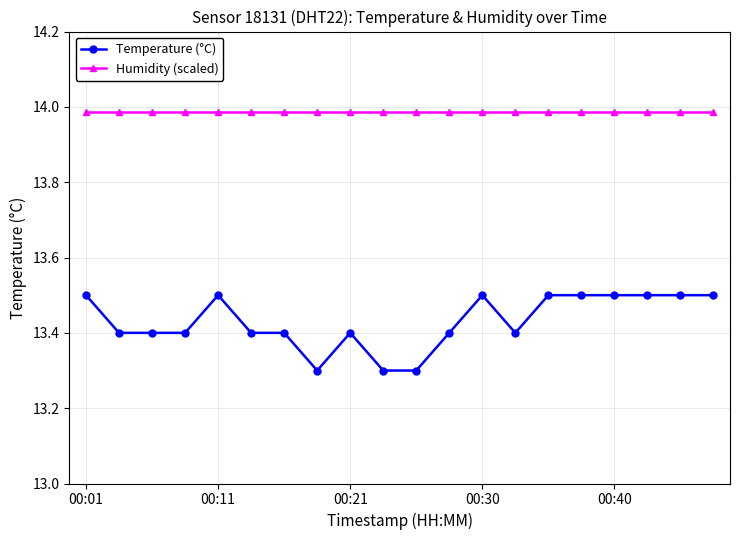

At how many categories does at least one series exceed 13?

20